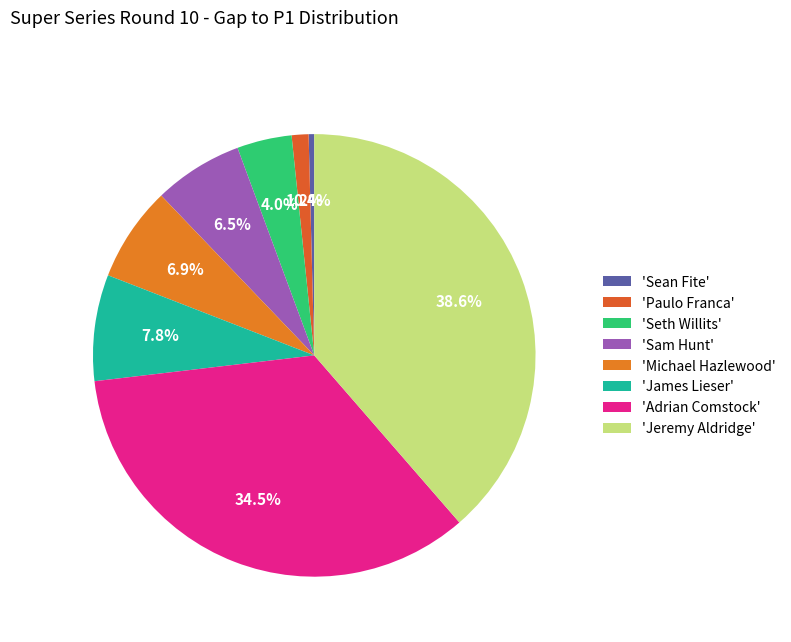

How many segments does this pie chart have?

8